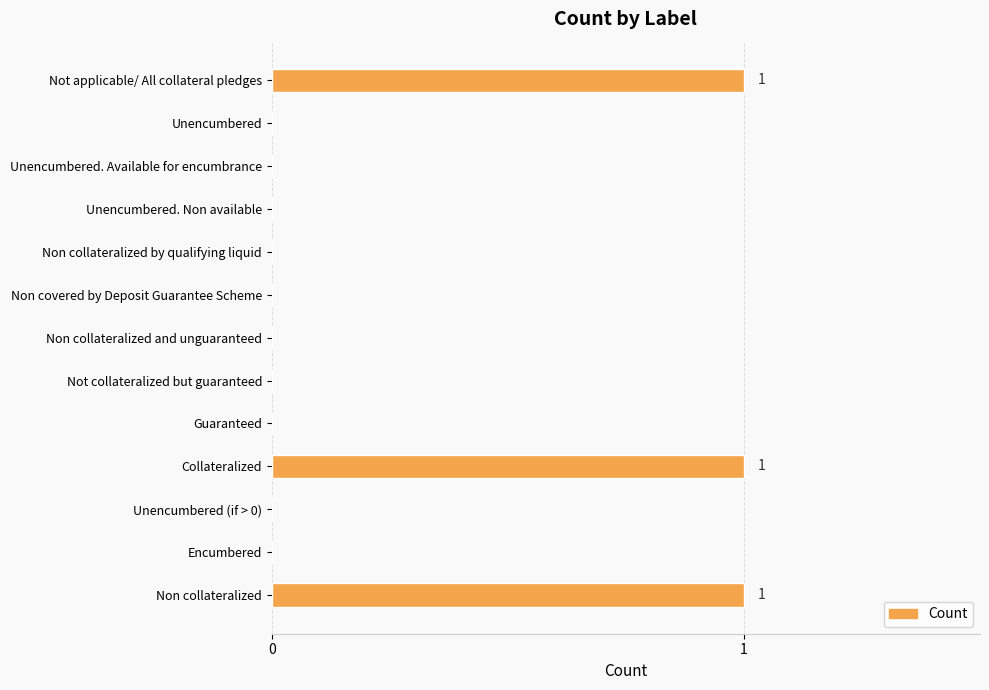

What is the sum of all values?

3